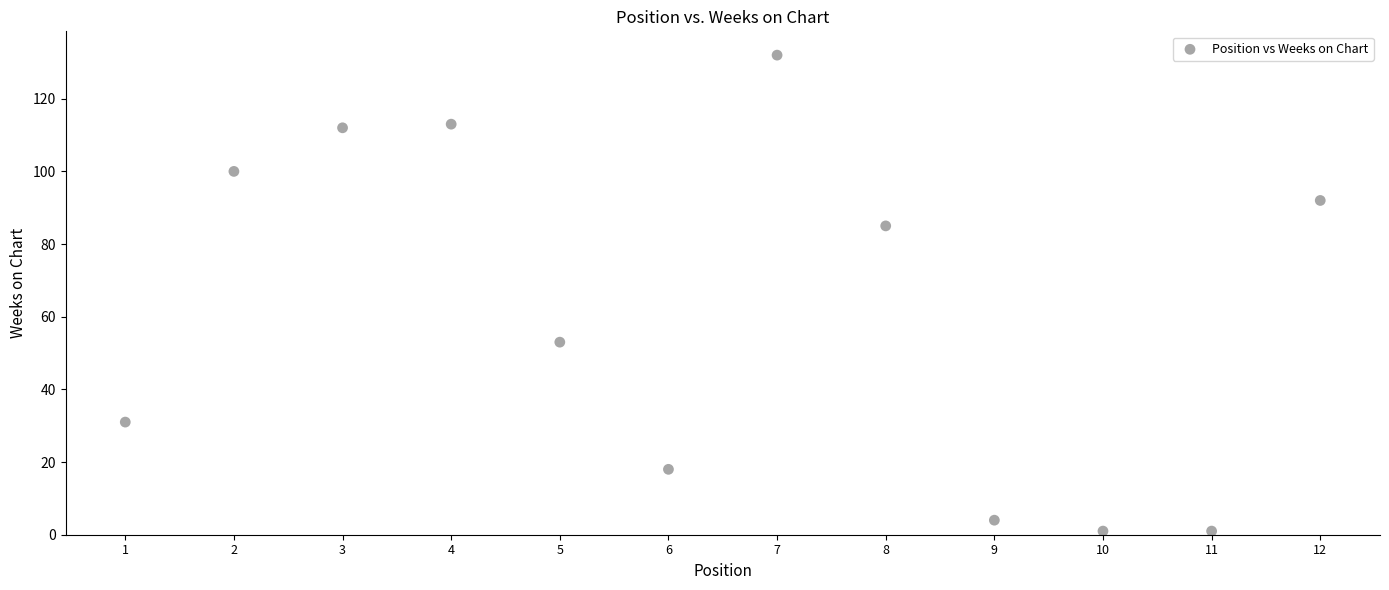

What Y value in the scatter plot is closest to 66?

53